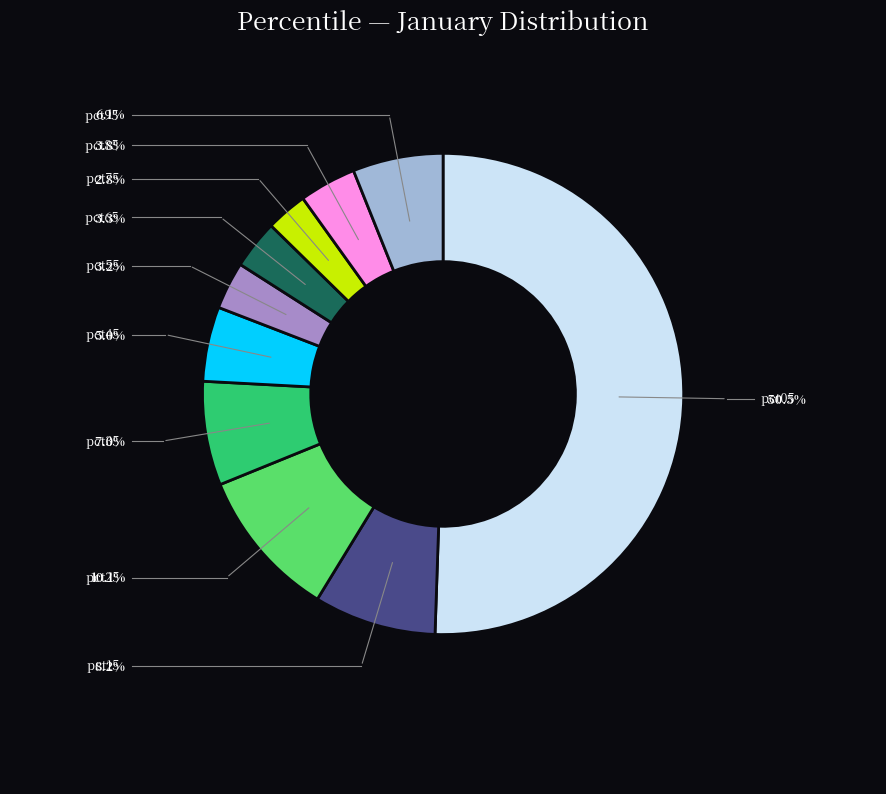

To the nearest percent, what is the average slice percentage?

10%